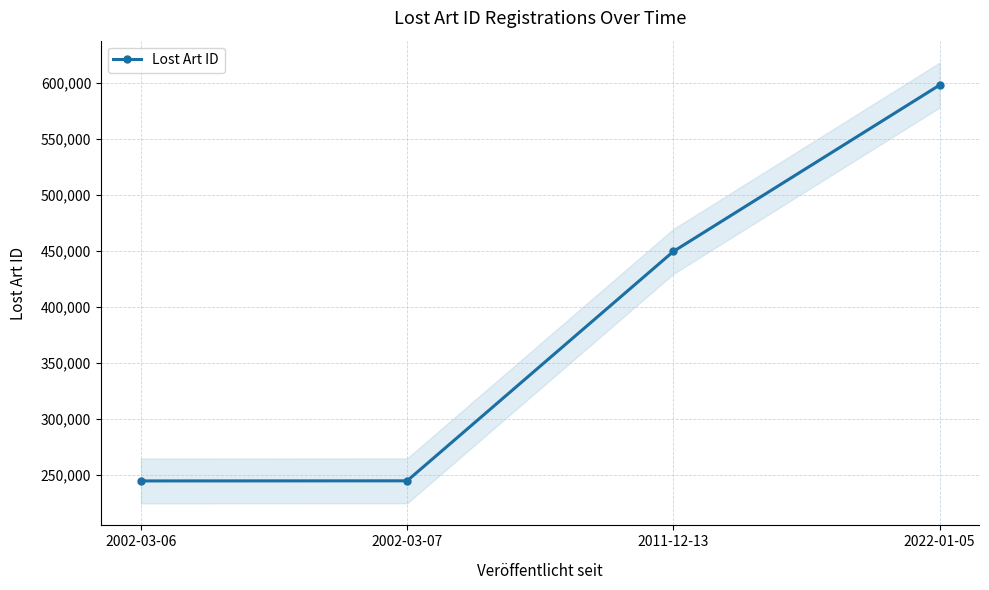

The chart shows a value of 244970.5 at 2002-03-06. True or false?

True